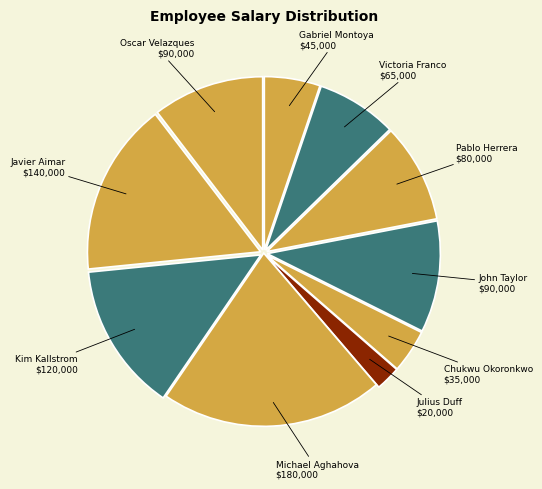

Between Victoria Franco and Pablo Herrera, which is larger?

Pablo Herrera